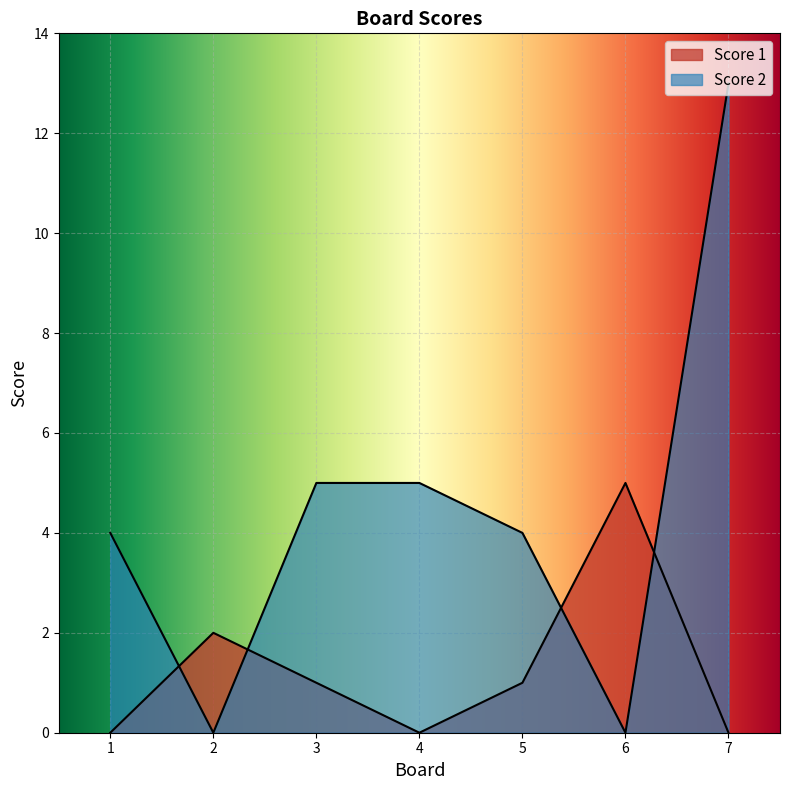

What is the maximum value shown in the chart?

13